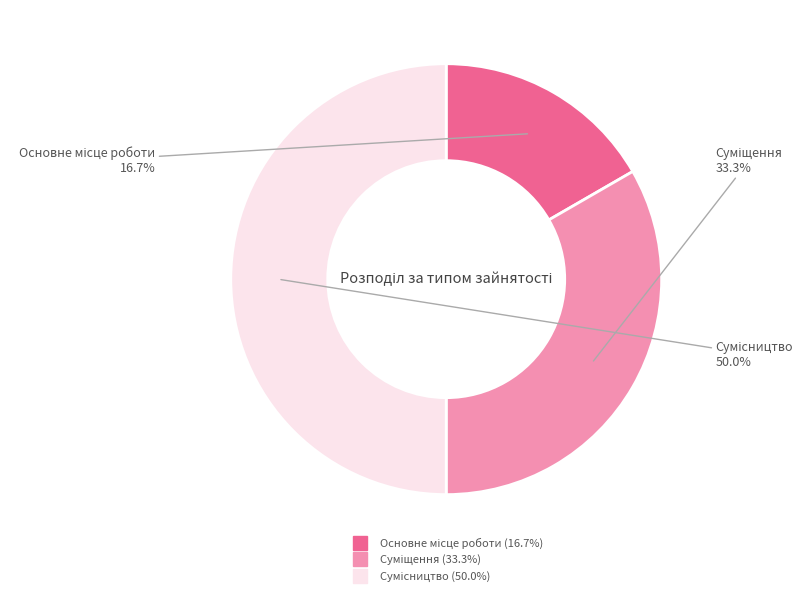

How many slices are in this pie chart?

3